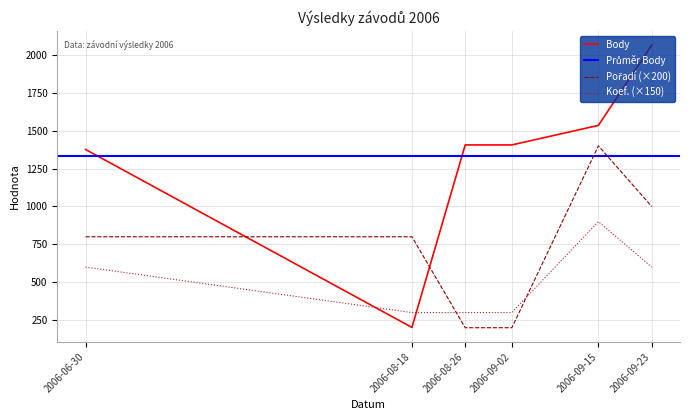

List the labels in order of Koef. value, largest first.

2006-09-15, 2006-06-30, 2006-09-23, 2006-08-18, 2006-08-26, 2006-09-02